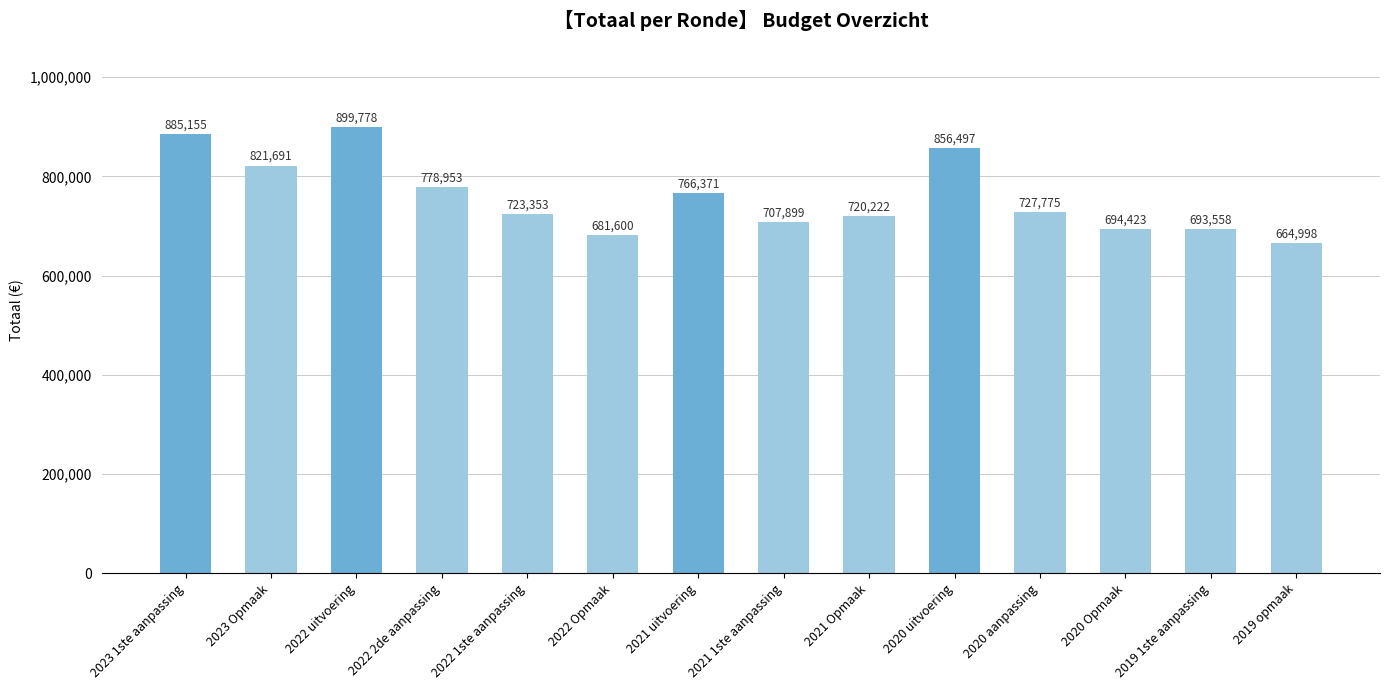

What is the label of the 1st bar from the left?

2023 1ste aanpassing